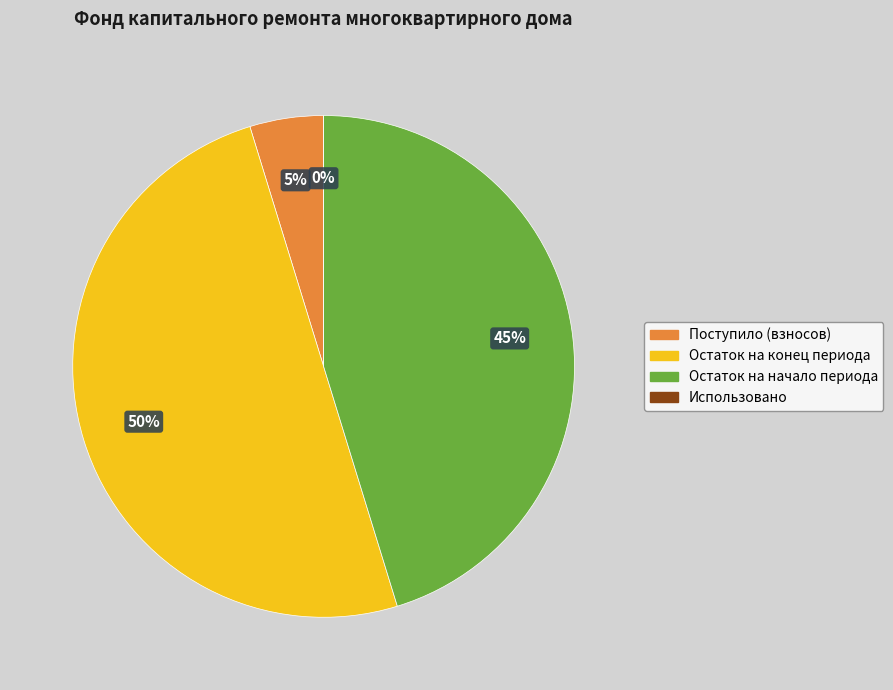

The Остаток на конец периода slice represents 44% of the pie. True or false?

False